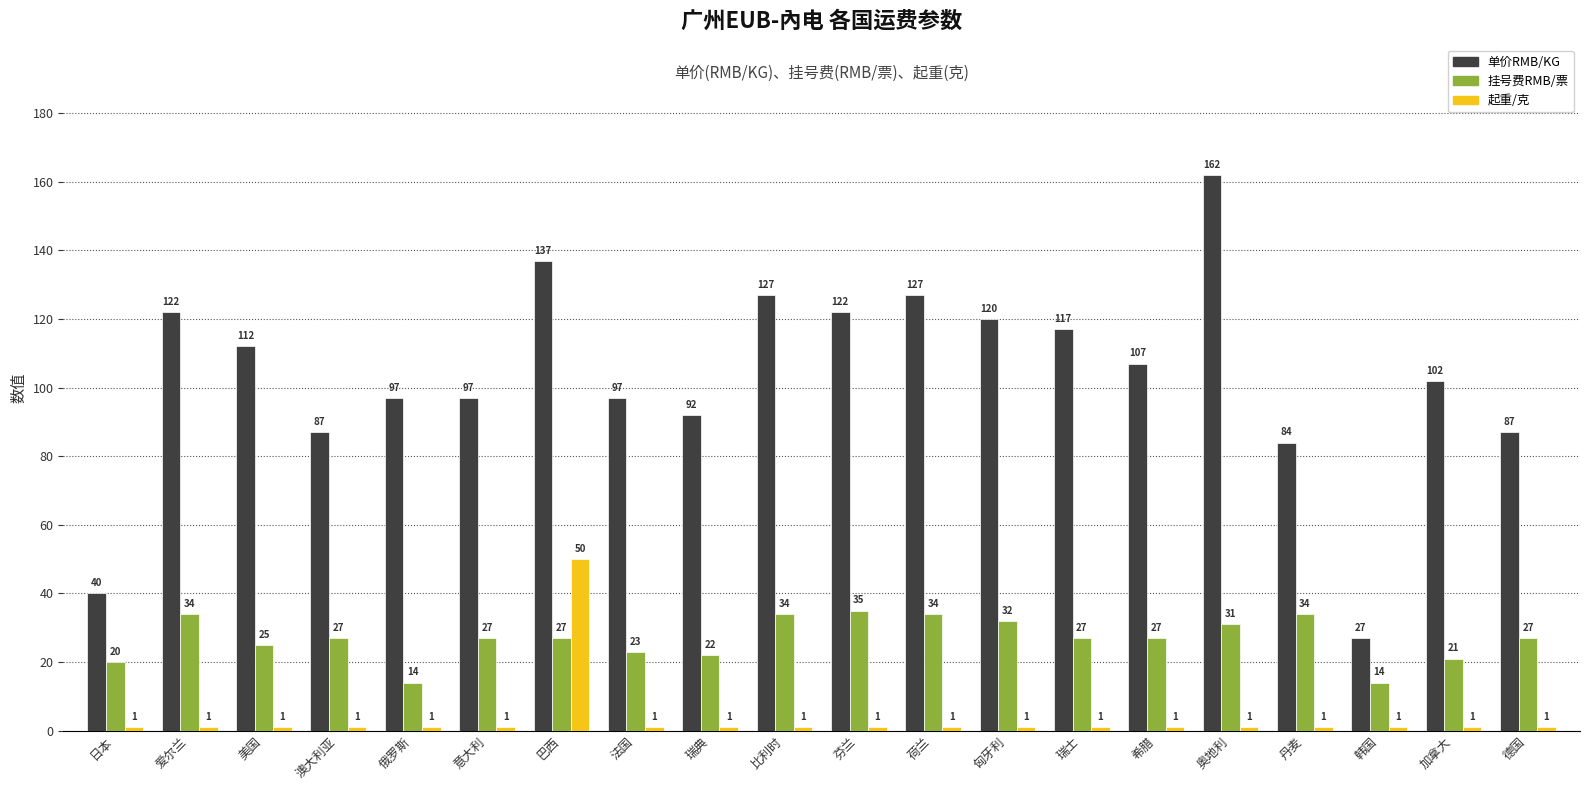

Which series has the largest total across all categories?

单价RMB/KG